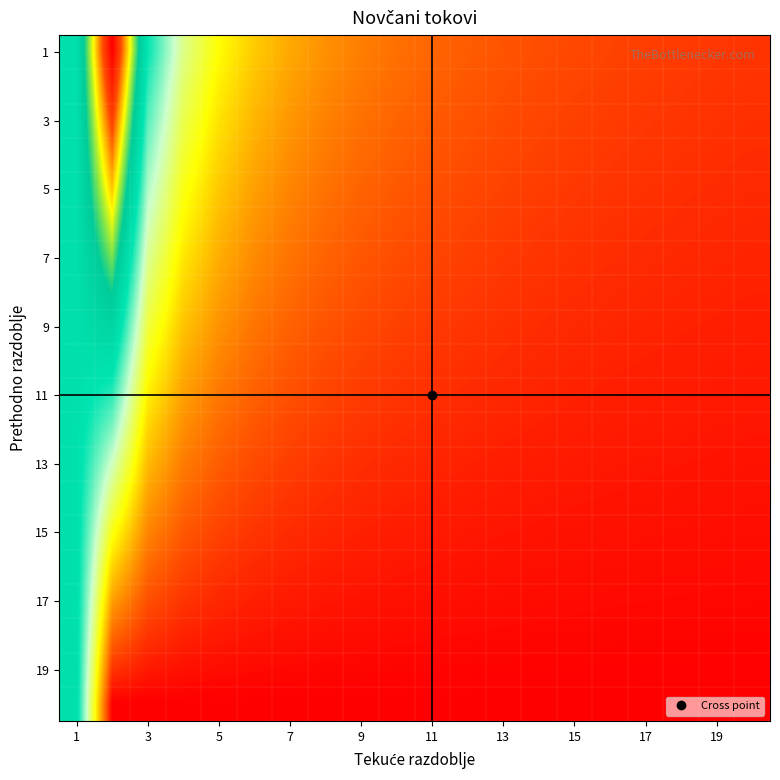

At which category is the sum across all series the highest?

1